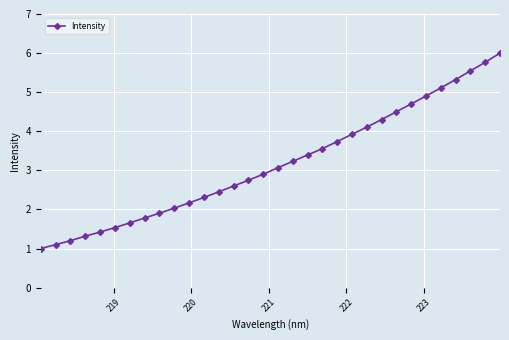

What is the value of the 13th point from the left?

2.5